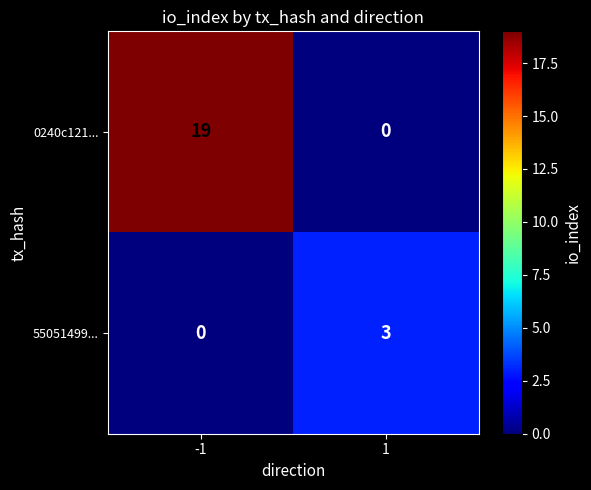

True or false: 0240c121... has a value of 0 at 1.

True